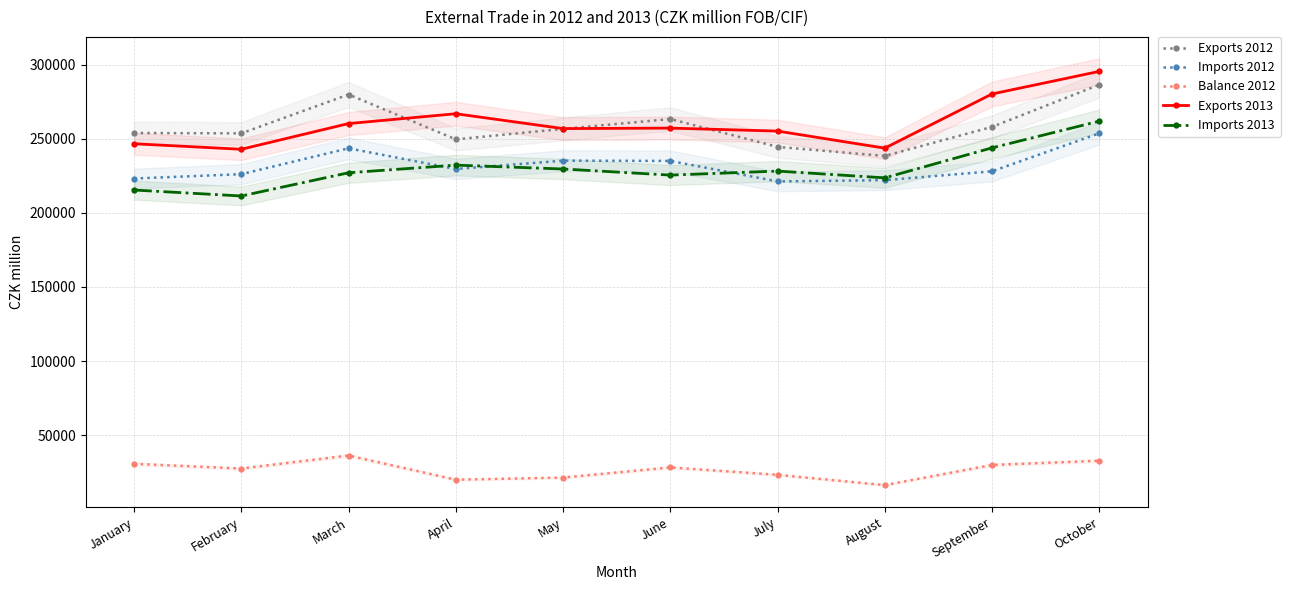

What is the difference between the maximum and minimum values in the Exports 2013 series?

52527